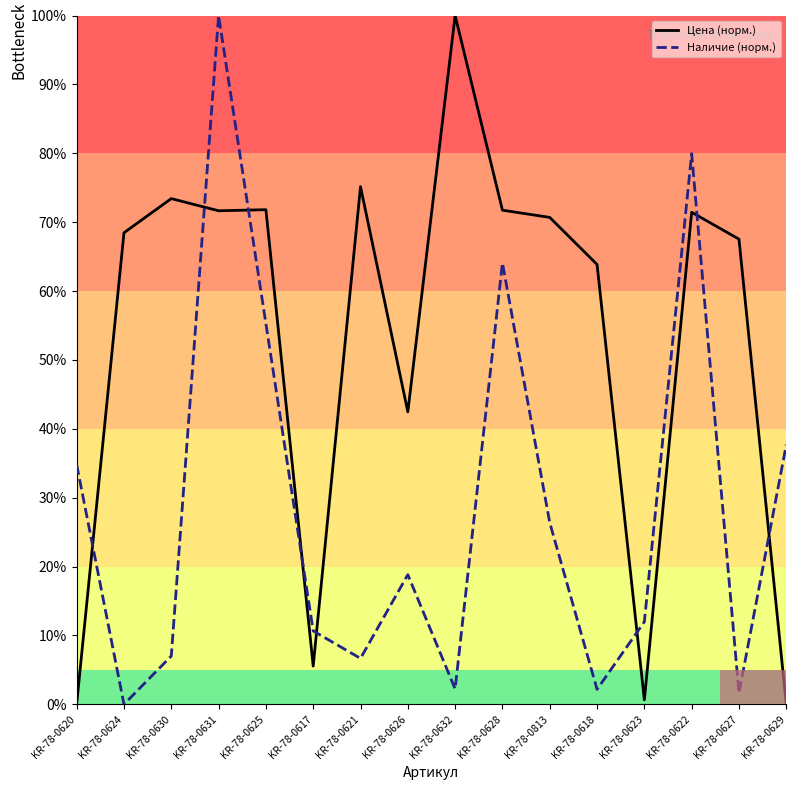

Rank the series by their average value, from highest to lowest.

Цена (норм.), Наличие (норм.)